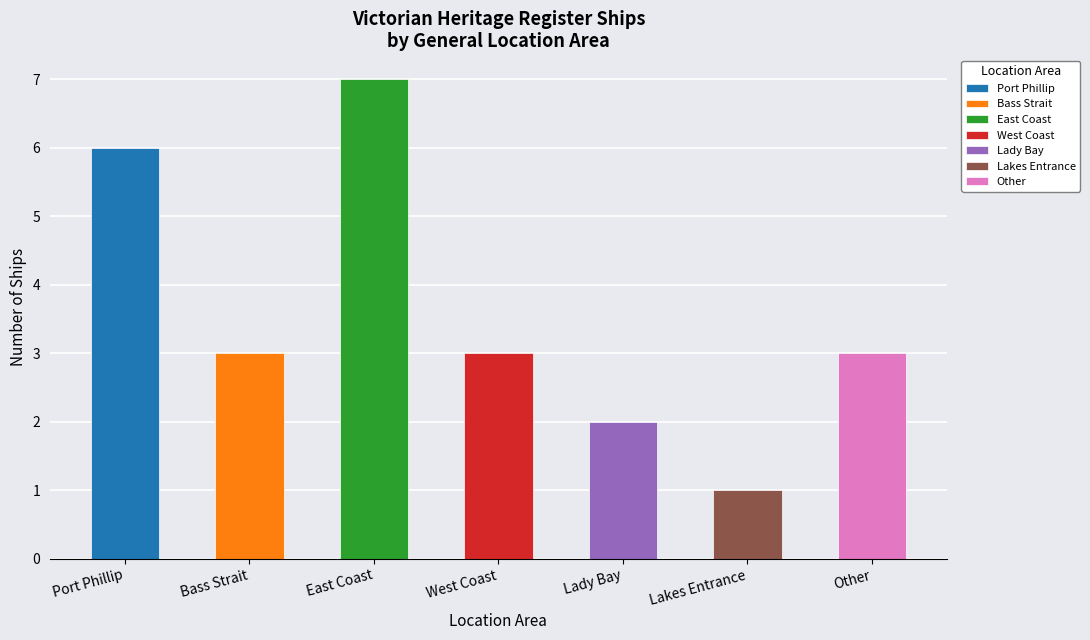

How many categories are shown in the chart?

7